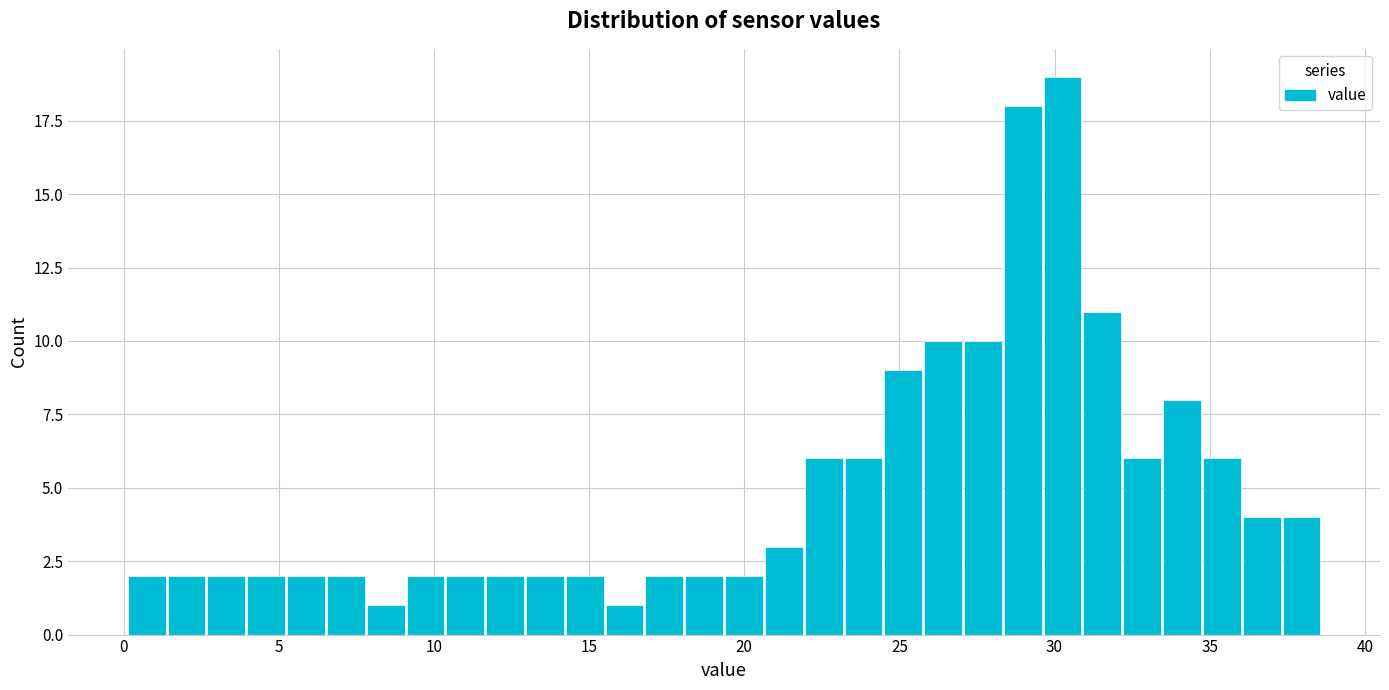

Read against the x-axis, roughly where is the centre of the tallest bar?

30.5